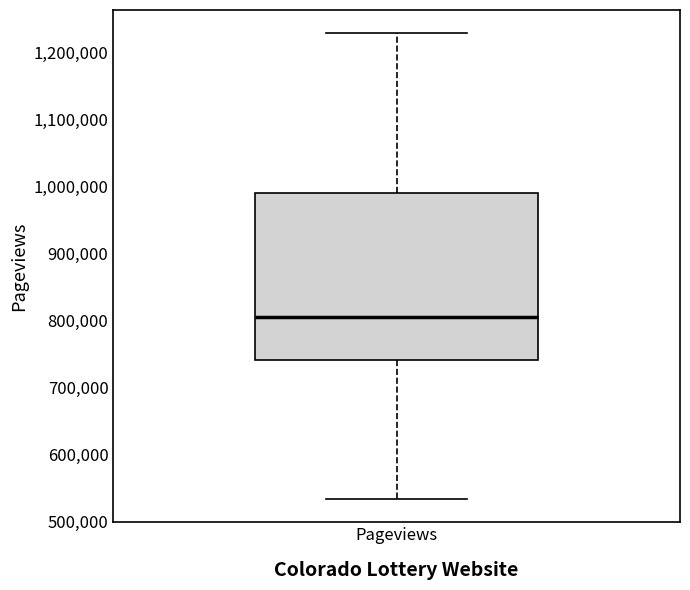

Transcribe this box plot: give where the median line is, the range the box spans, and where the two whiskers end, as read against the y-axis. The values are not printed on the chart, so give them approximately, as read against the axis.

median 800000, box 740000 to 990000, whiskers 530000 to 1230000